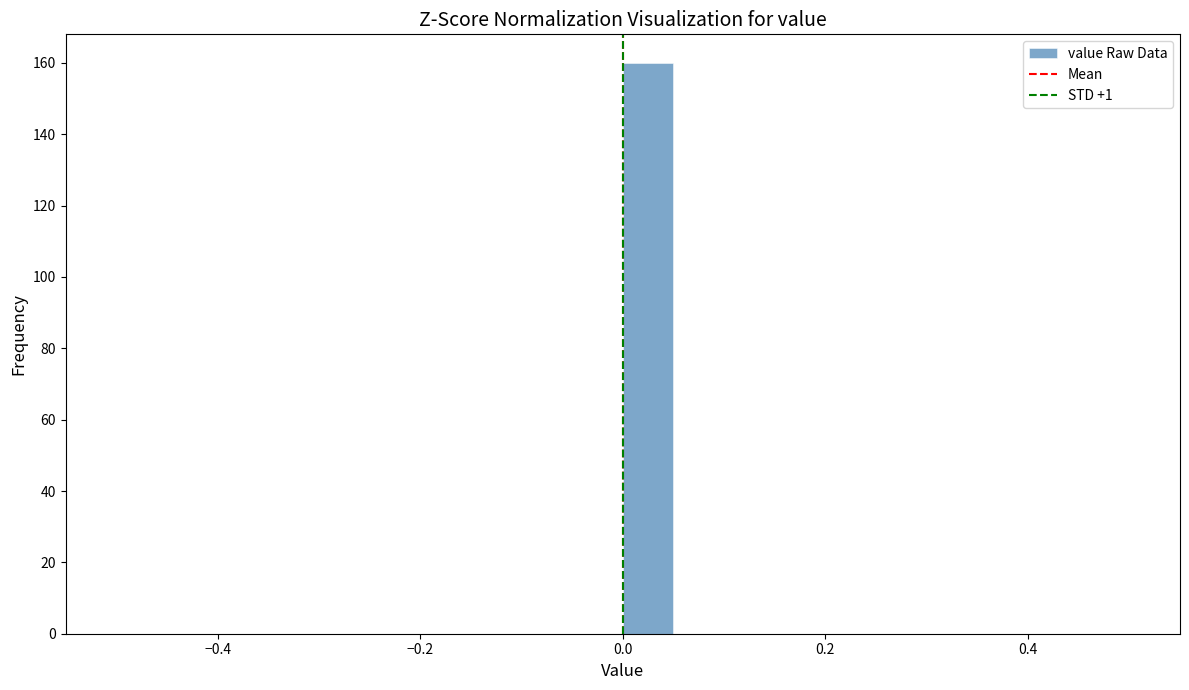

Read against the x-axis, roughly where is the centre of the tallest bar?

0.02